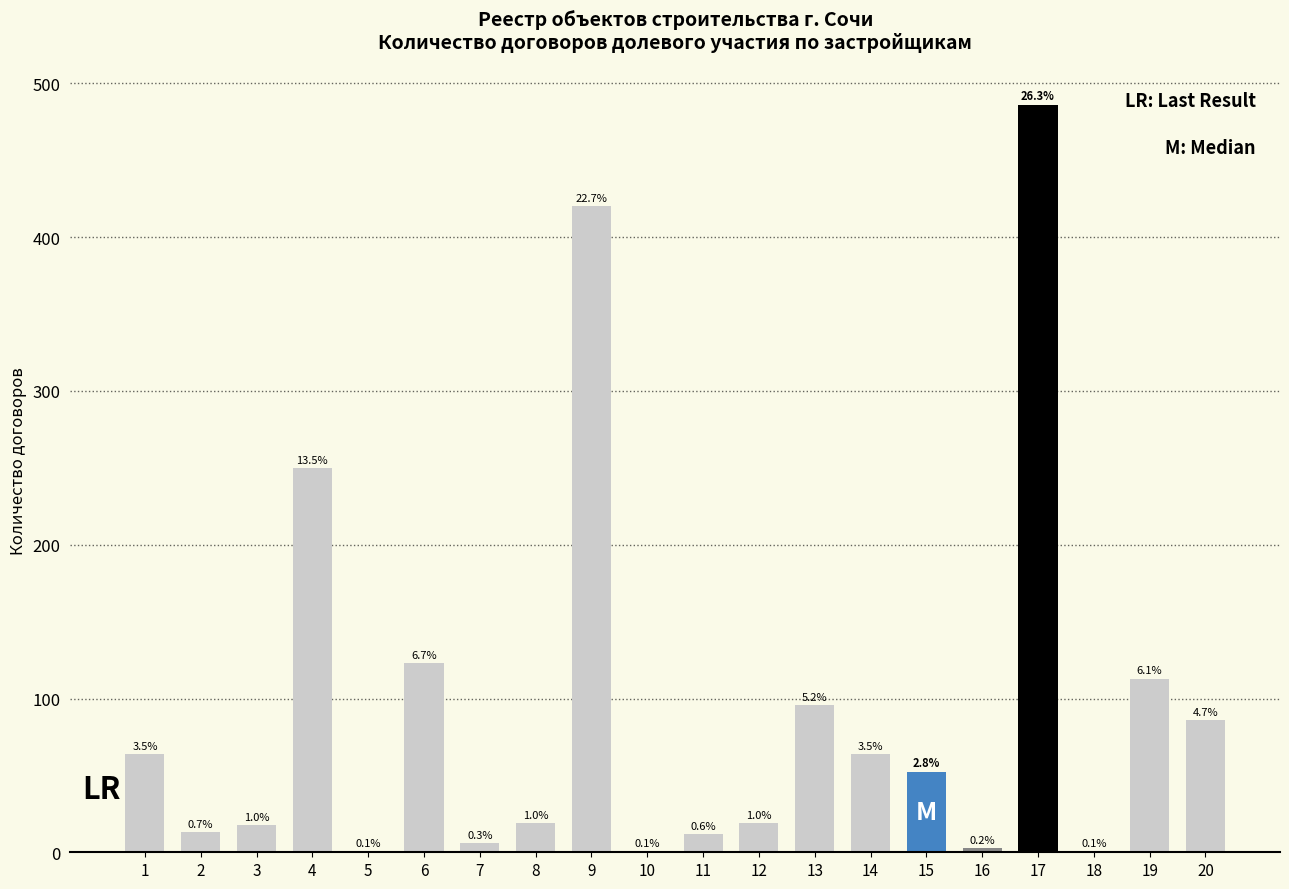

Which label corresponds to the smallest value in the chart?

5